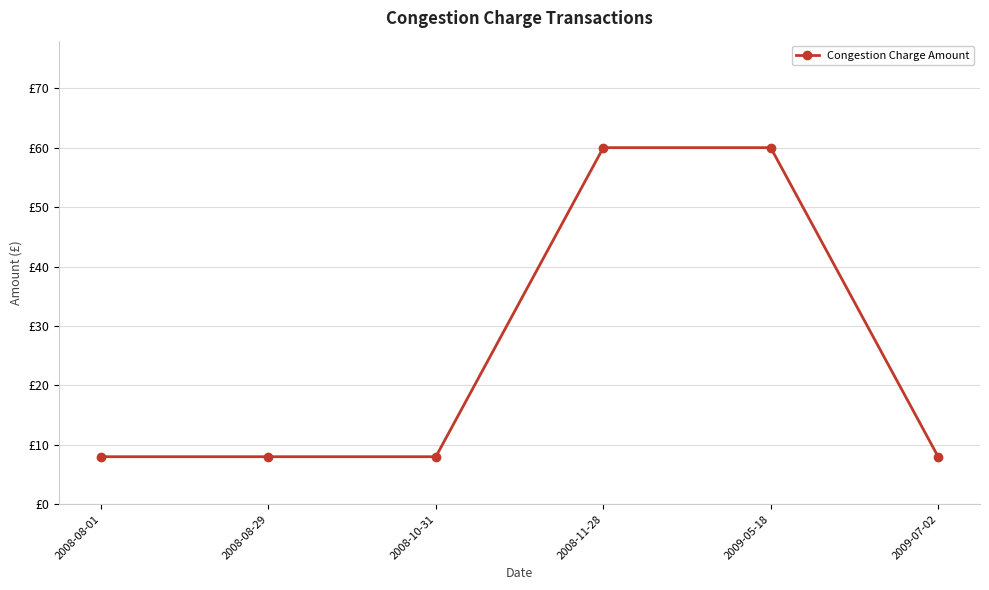

Where is the data nearest to the value 34?

2008-08-01